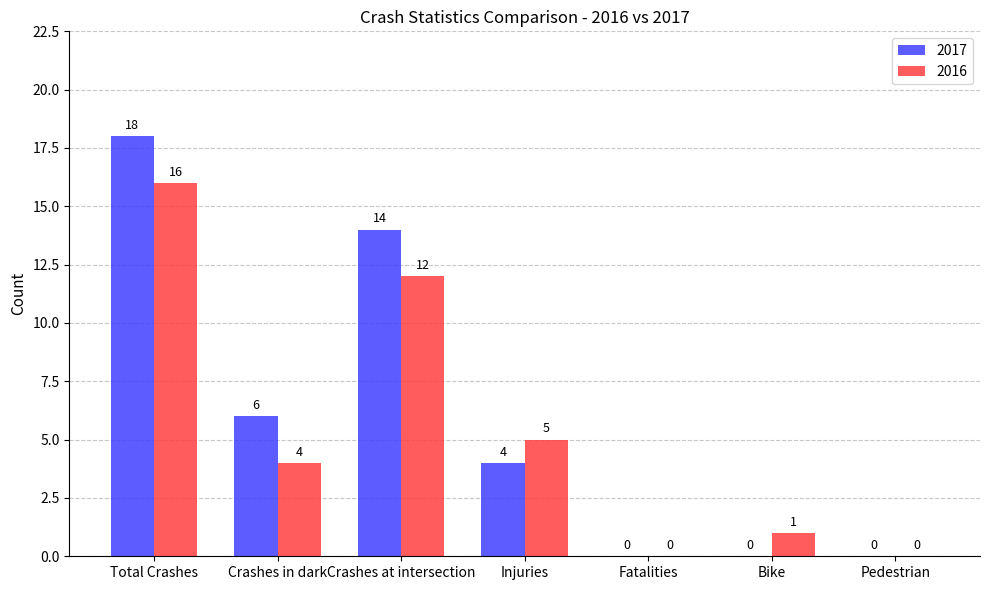

Where is 2017 nearest to the value 9?

Crashes in dark